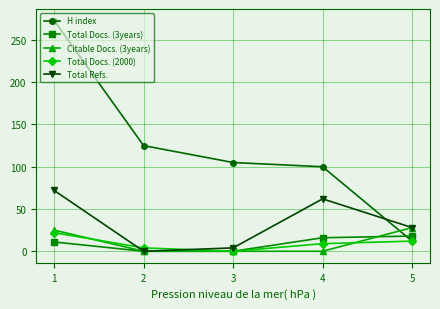

The value of Total Refs. at 3 is 36. True or false?

False